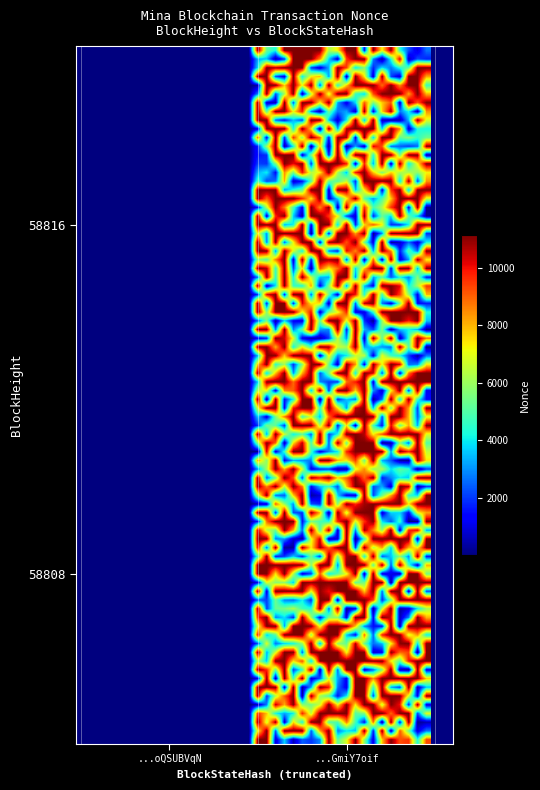

Which series has the widest spread of values?

58816